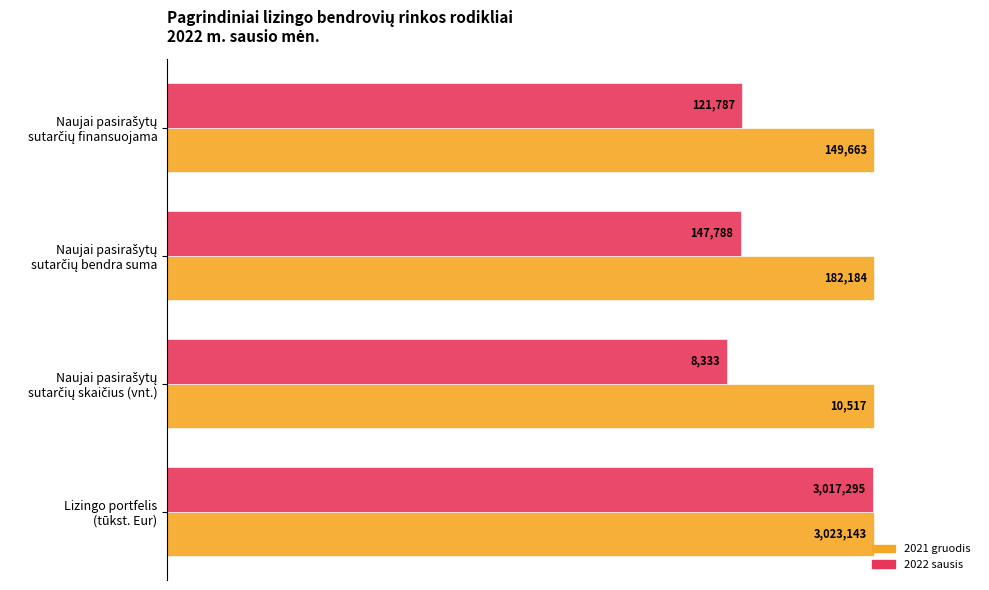

What are all the series names shown in the legend?

2021 gruodis, 2022 sausis